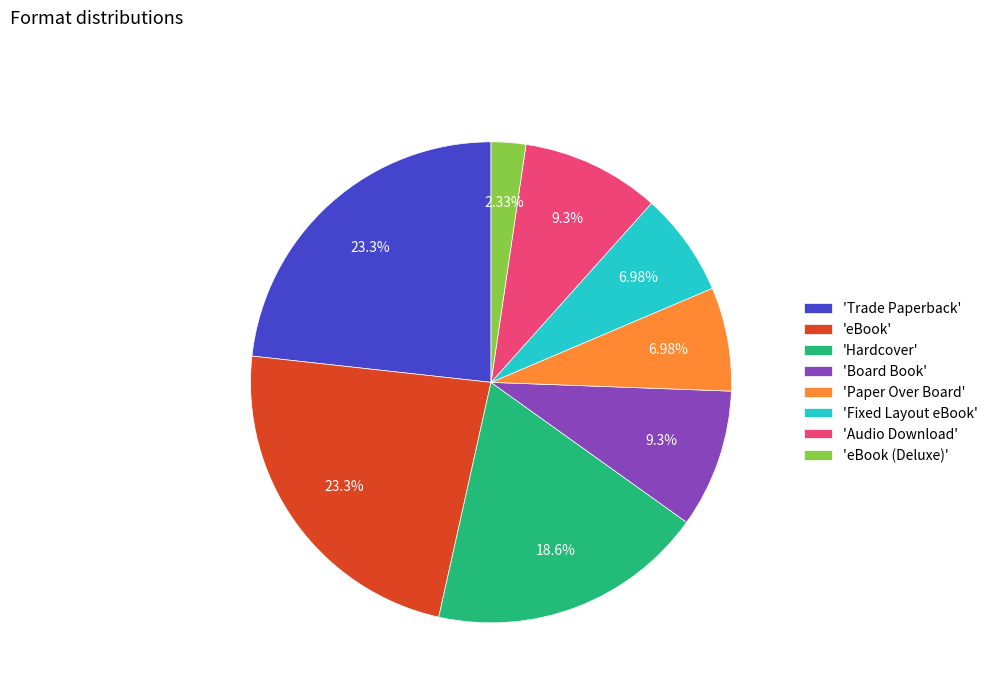

Which has a higher value, 'Audio Download' or 'eBook (Deluxe)'?

'Audio Download'